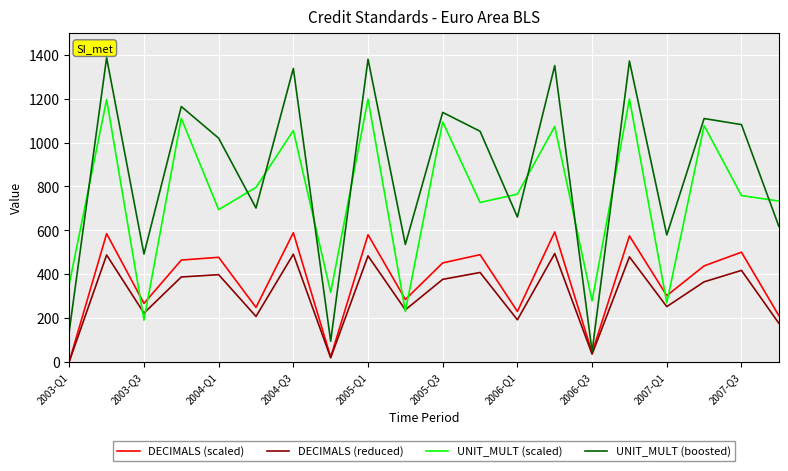

True or false: UNIT_MULT (scaled) has more than 0 interior local peaks.

True